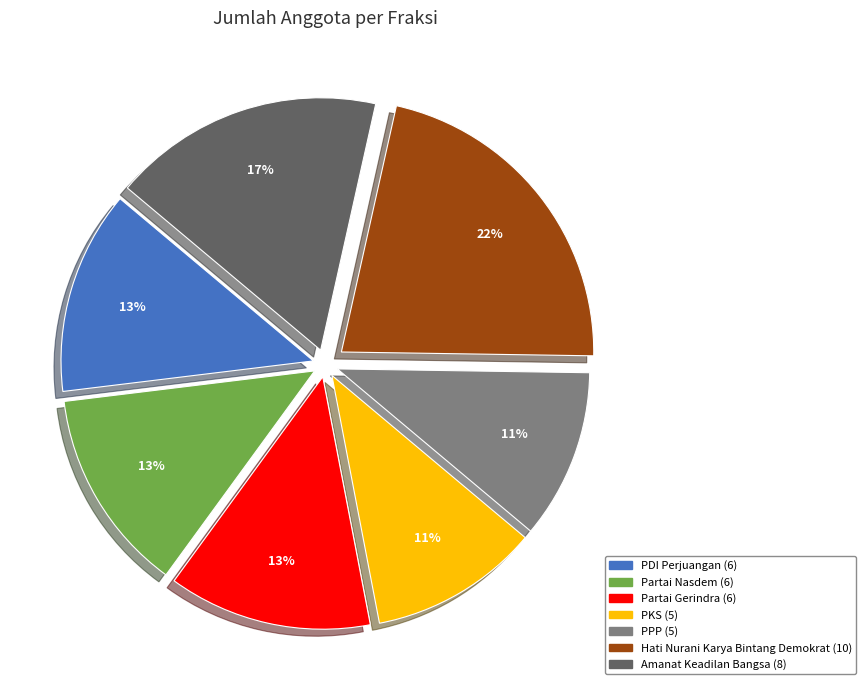

Is there any slice that represents more than half of the pie?

No